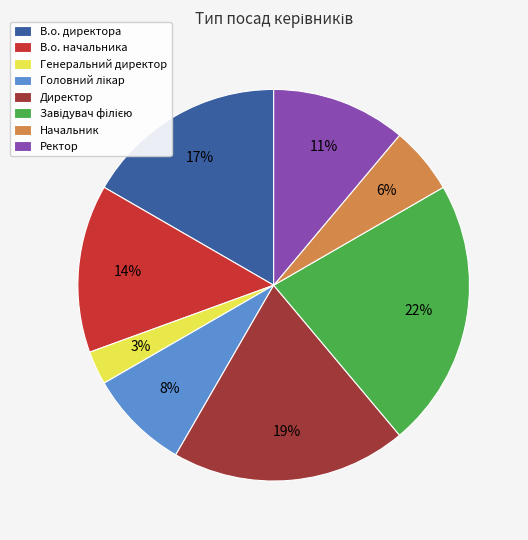

To the nearest percent, what portion does В.о. начальника represent?

14%